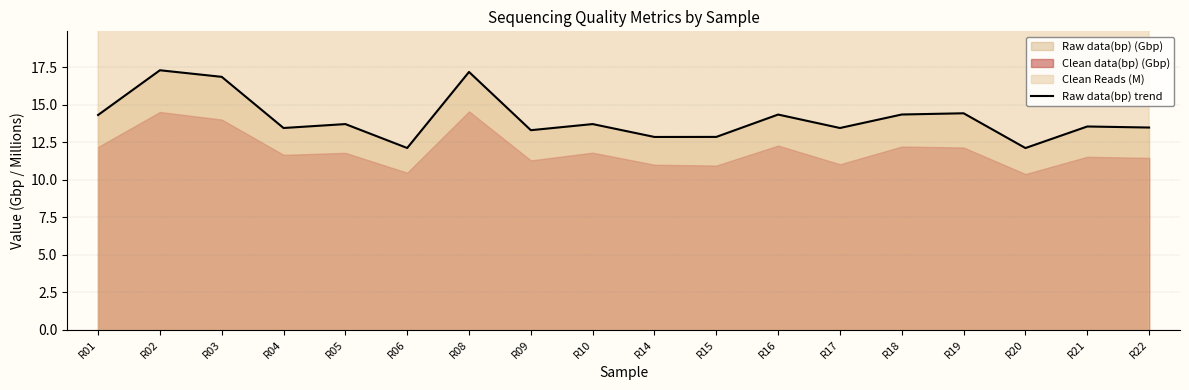

What is the smallest value displayed?

12.1